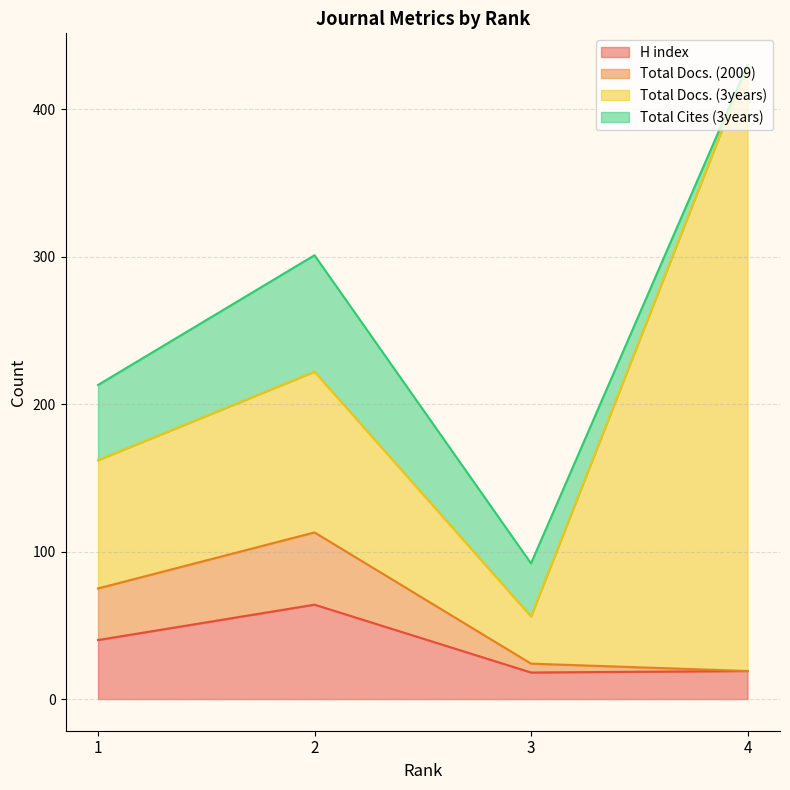

What is the lowest value of the H index series?

18